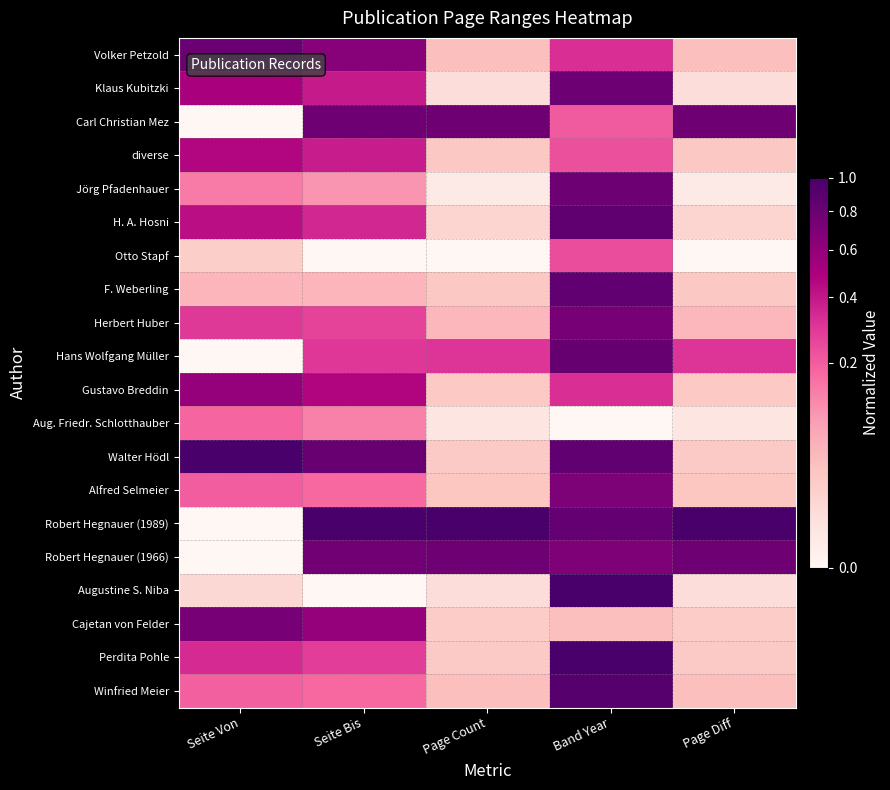

Reading left to right, transcribe all the data shown in this chart.

Volker Petzold: Seite Von=0.8	Seite Bis=0.7	Page Count=0.0	Band Year=0.3	Page Diff=0.0
Klaus Kubitzki: Seite Von=0.5	Seite Bis=0.4	Page Count=0.0	Band Year=0.8	Page Diff=0.0
Carl Christian Mez: Seite Von=0.0	Seite Bis=0.8	Page Count=0.8	Band Year=0.2	Page Diff=0.8
diverse: Seite Von=0.5	Seite Bis=0.4	Page Count=0.0	Band Year=0.2	Page Diff=0.0
Jörg Pfadenhauer: Seite Von=0.1	Seite Bis=0.1	Page Count=0.0	Band Year=0.8	Page Diff=0.0
H. A. Hosni: Seite Von=0.4	Seite Bis=0.3	Page Count=0.0	Band Year=0.9	Page Diff=0.0
Otto Stapf: Seite Von=0.0	Seite Bis=0.0	Page Count=0.0	Band Year=0.2	Page Diff=0.0
F. Weberling: Seite Von=0.1	Seite Bis=0.1	Page Count=0.0	Band Year=0.8	Page Diff=0.0
Herbert Huber: Seite Von=0.3	Seite Bis=0.3	Page Count=0.0	Band Year=0.7	Page Diff=0.0
Hans Wolfgang Müller: Seite Von=0.0	Seite Bis=0.3	Page Count=0.3	Band Year=0.8	Page Diff=0.3
Gustavo Breddin: Seite Von=0.6	Seite Bis=0.5	Page Count=0.0	Band Year=0.3	Page Diff=0.0
Aug. Friedr. Schlotthauber: Seite Von=0.2	Seite Bis=0.1	Page Count=0.0	Band Year=0.0	Page Diff=0.0
Walter Hödl: Seite Von=1.0	Seite Bis=0.8	Page Count=0.0	Band Year=0.8	Page Diff=0.0
Alfred Selmeier: Seite Von=0.2	Seite Bis=0.2	Page Count=0.0	Band Year=0.7	Page Diff=0.0
Robert Hegnauer (1989): Seite Von=0.0	Seite Bis=1.0	Page Count=1.0	Band Year=0.8	Page Diff=1.0
Robert Hegnauer (1966): Seite Von=0.0	Seite Bis=0.8	Page Count=0.8	Band Year=0.7	Page Diff=0.8
Augustine S. Niba: Seite Von=0.0	Seite Bis=0.0	Page Count=0.0	Band Year=1.0	Page Diff=0.0
Cajetan von Felder: Seite Von=0.7	Seite Bis=0.6	Page Count=0.0	Band Year=0.0	Page Diff=0.0
Perdita Pohle: Seite Von=0.3	Seite Bis=0.3	Page Count=0.0	Band Year=1.0	Page Diff=0.0
Winfried Meier: Seite Von=0.2	Seite Bis=0.2	Page Count=0.0	Band Year=0.9	Page Diff=0.0